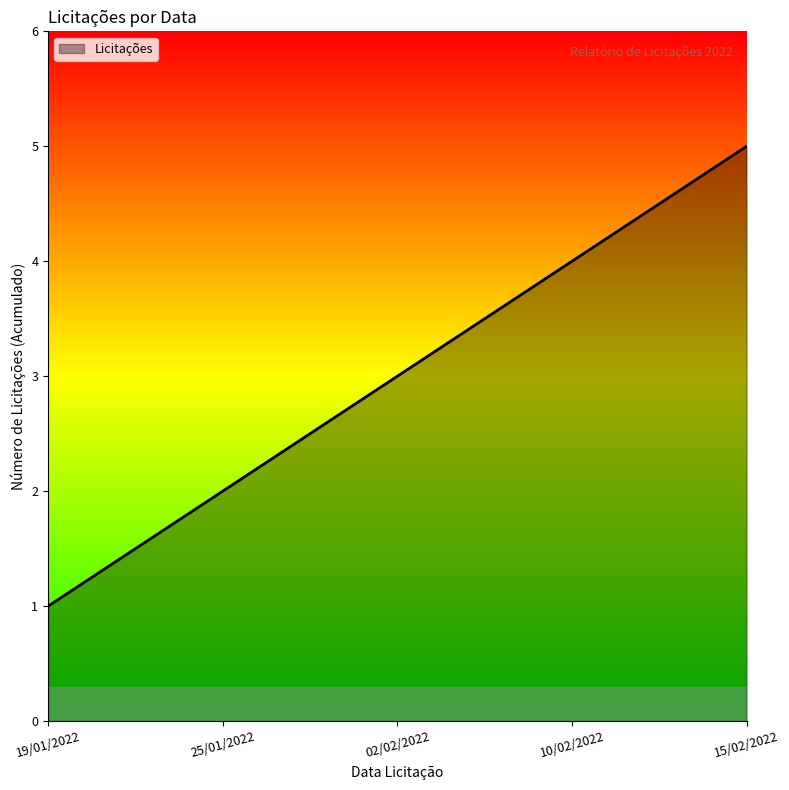

Where is the data nearest to the value 3?

02/02/2022